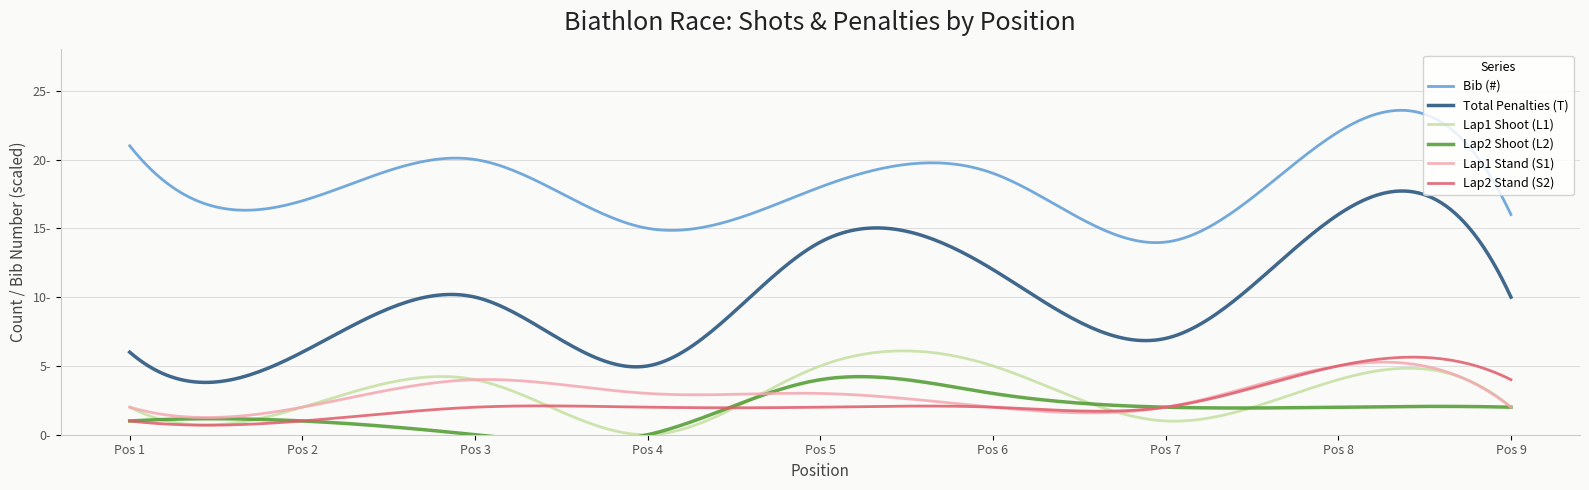

What is the value of the Bib (#) point at the 9th from the left?

16